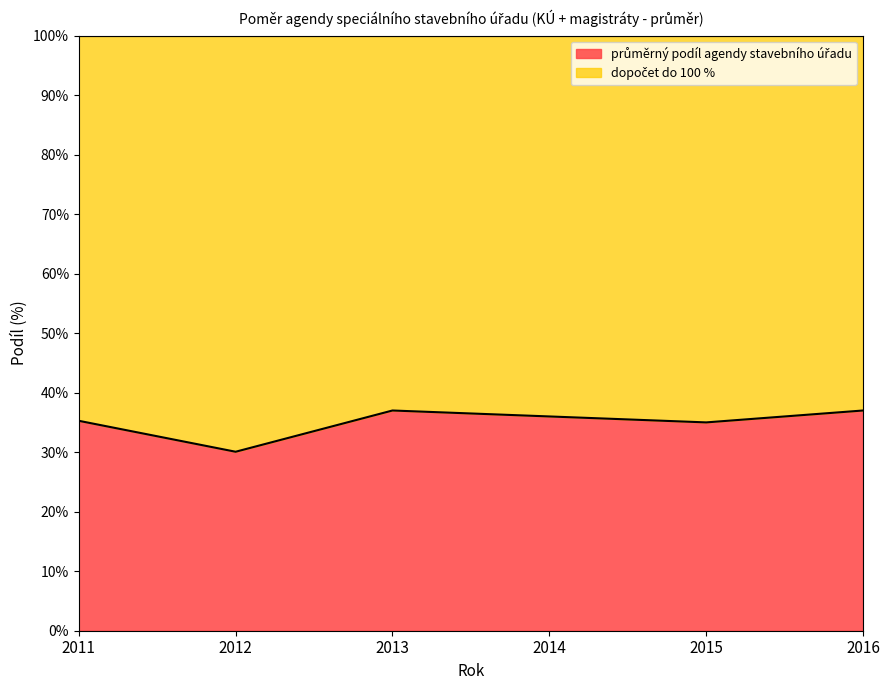

What is the average value?

35.1